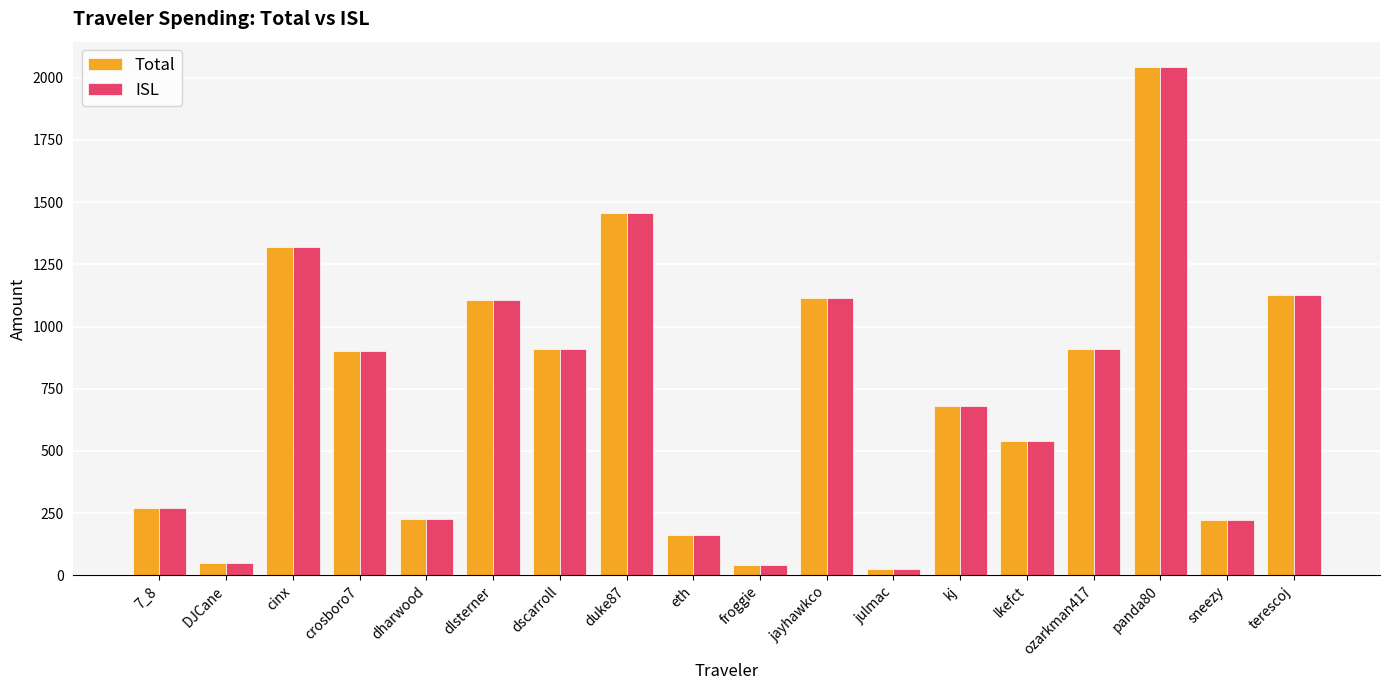

How many bars are there in each group?

2